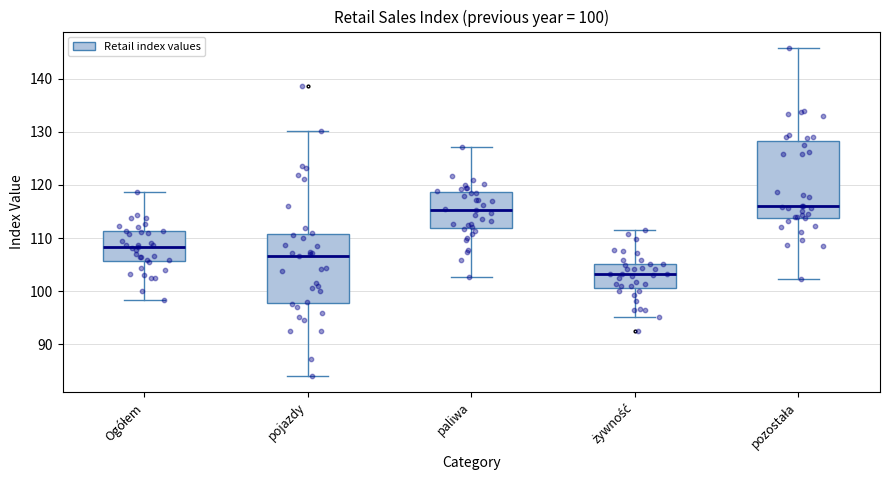

Which box's median line is the lowest?

żywność